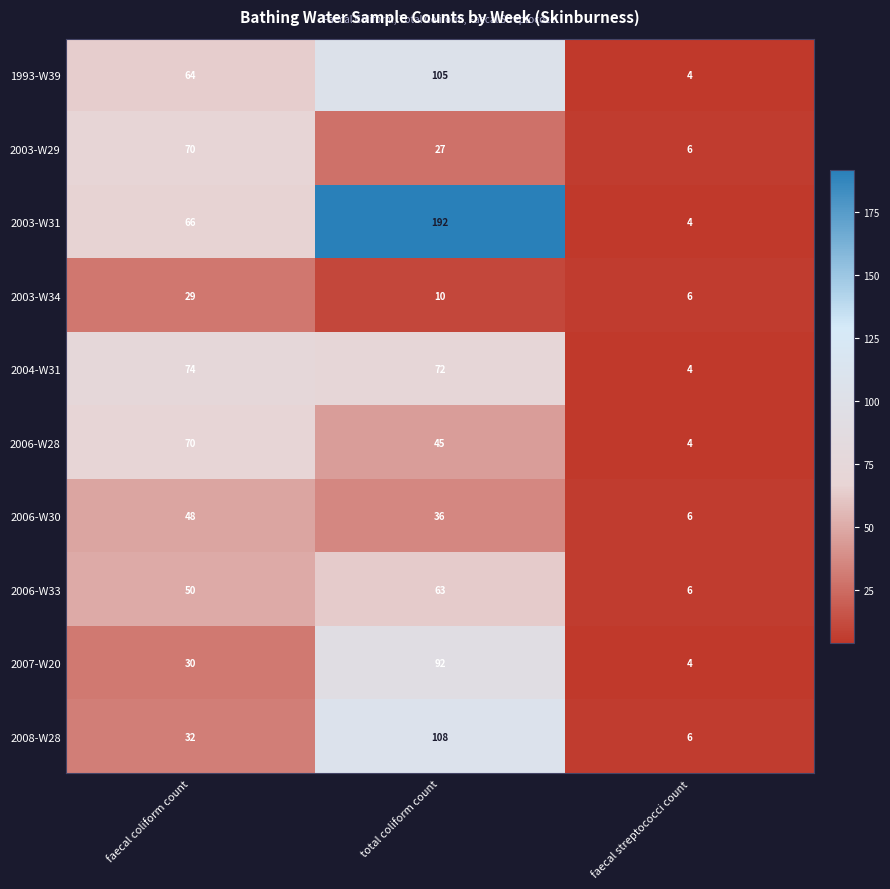

What is the total value across all series at faecal streptococci count?

50